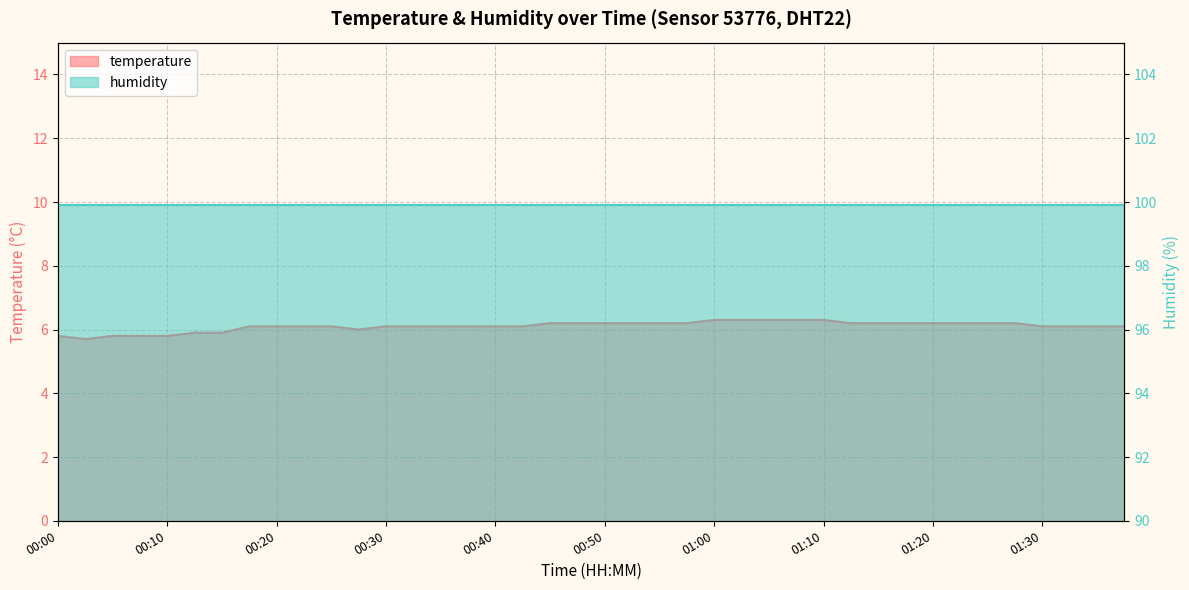

At which category does the chart reach its peak across all series?

01:00